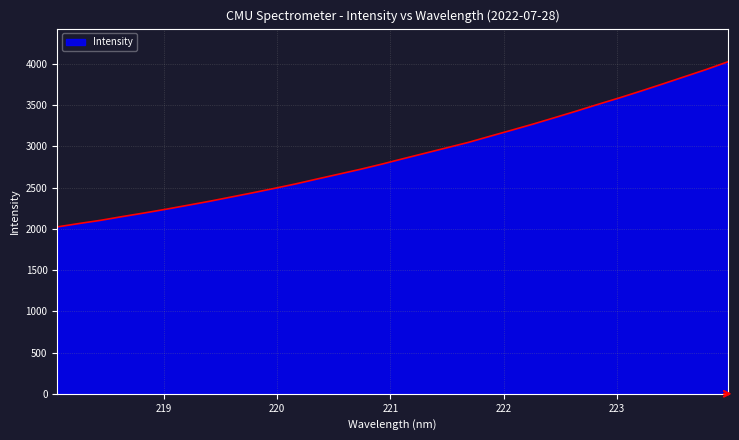

What is the greatest value displayed?

4027.3